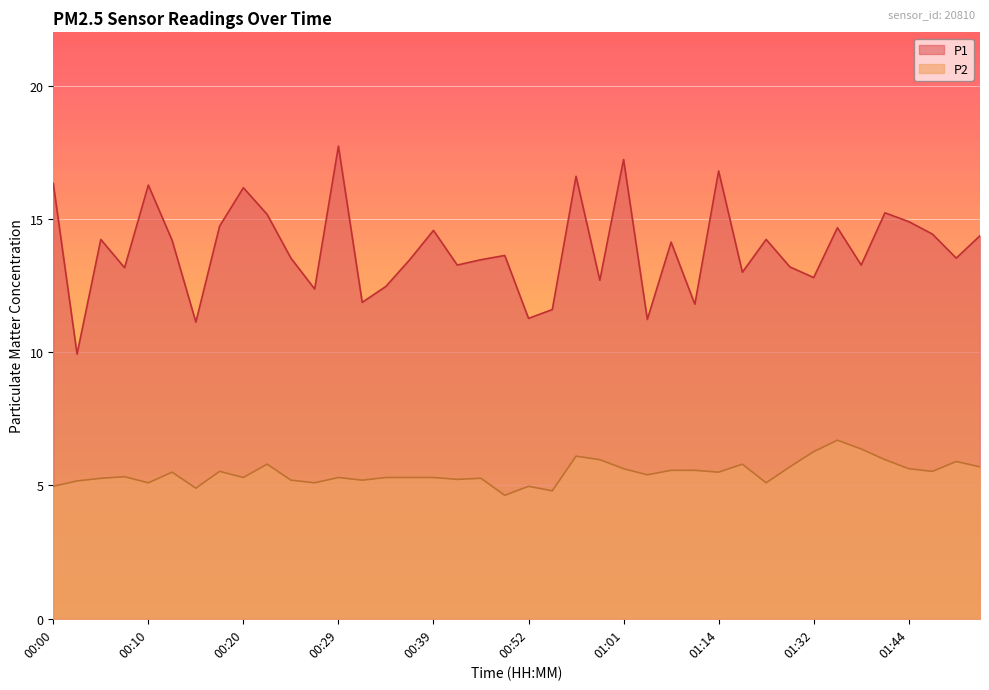

At which label does P2 first exceed 5?

00:02